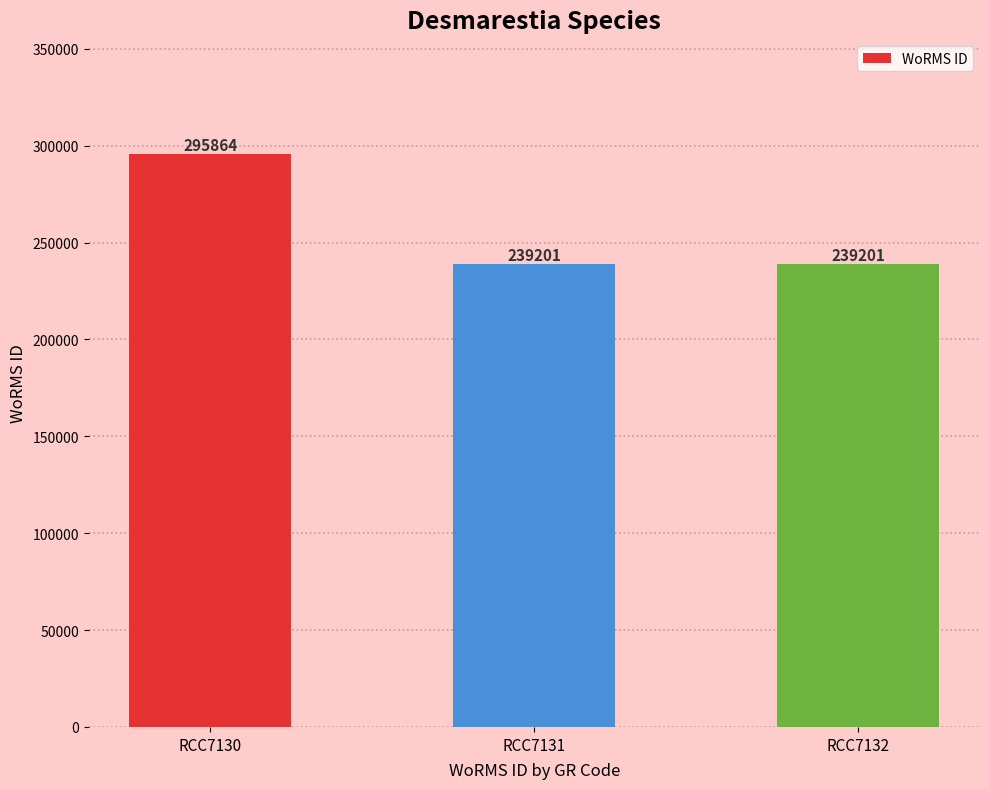

Count the values in the range 239201 to 295864.

3